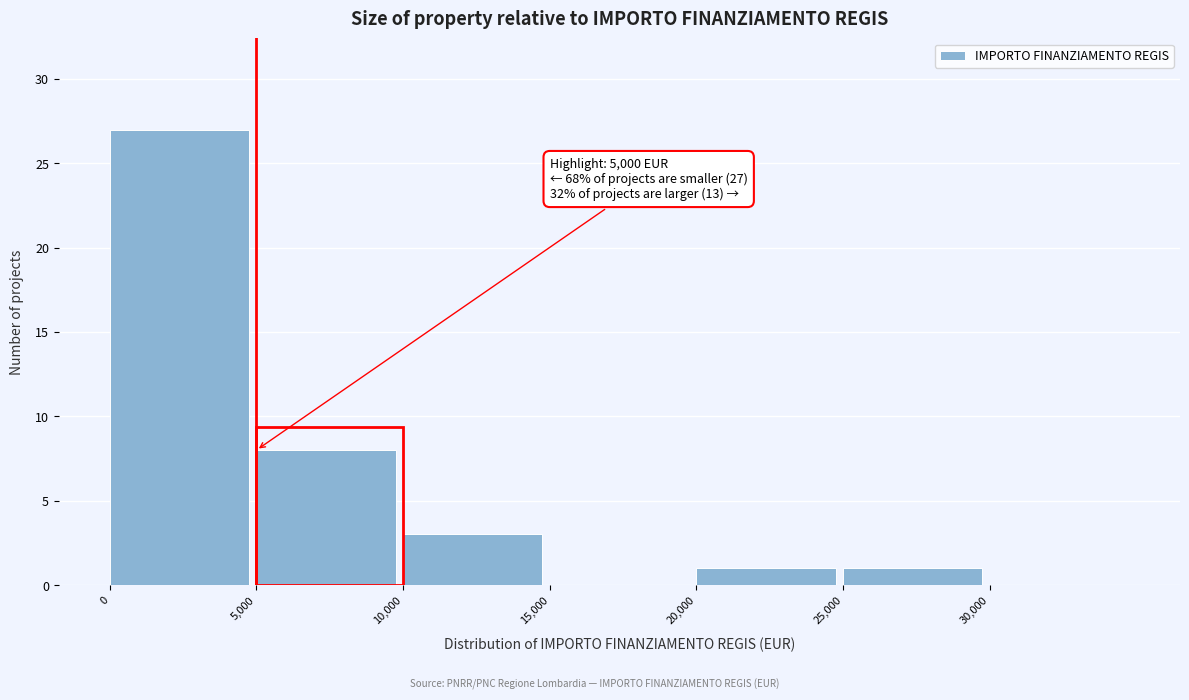

Which range on the x-axis has the tallest bar?

0 to 5000